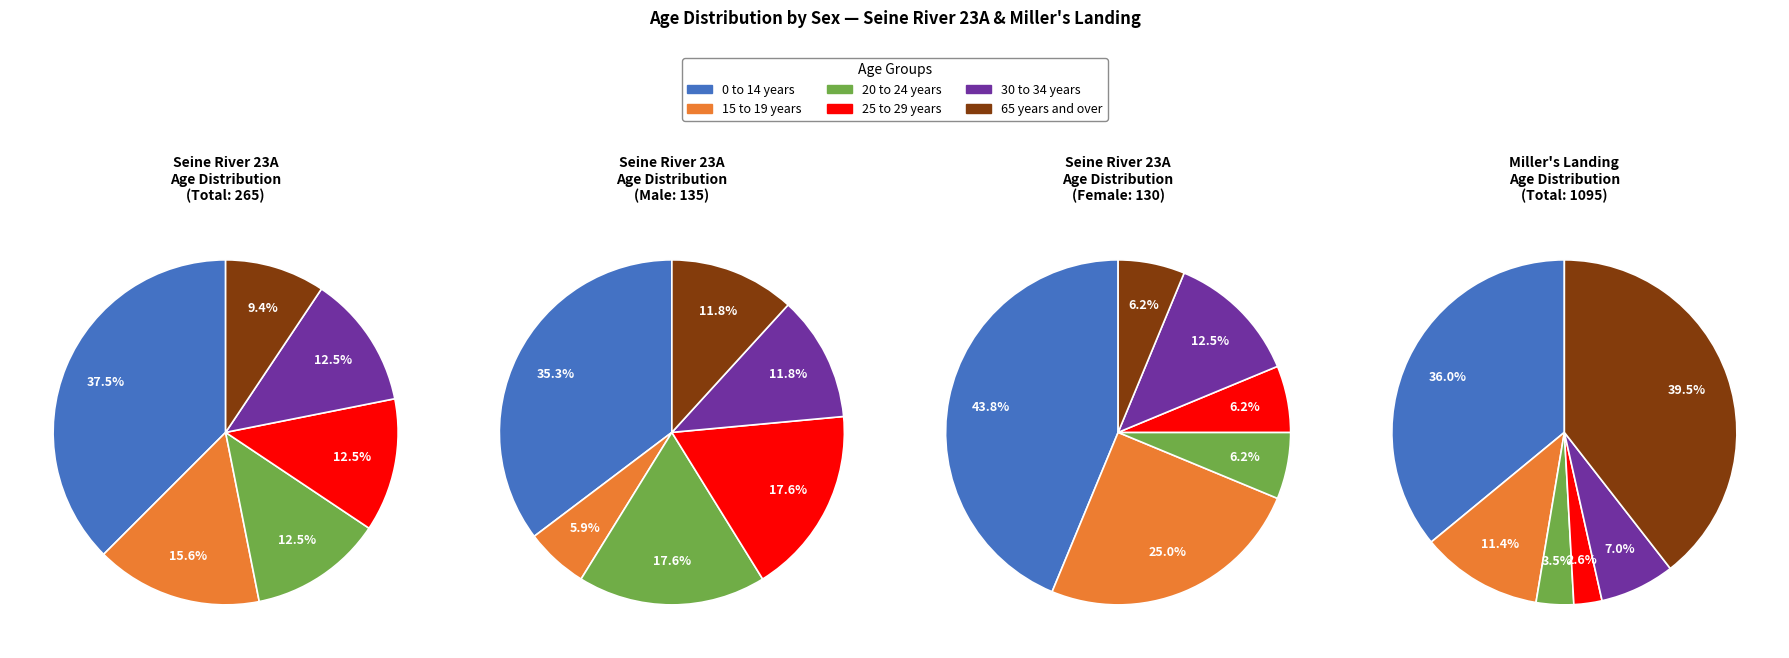

Does Female account for over 50% of the chart?

No